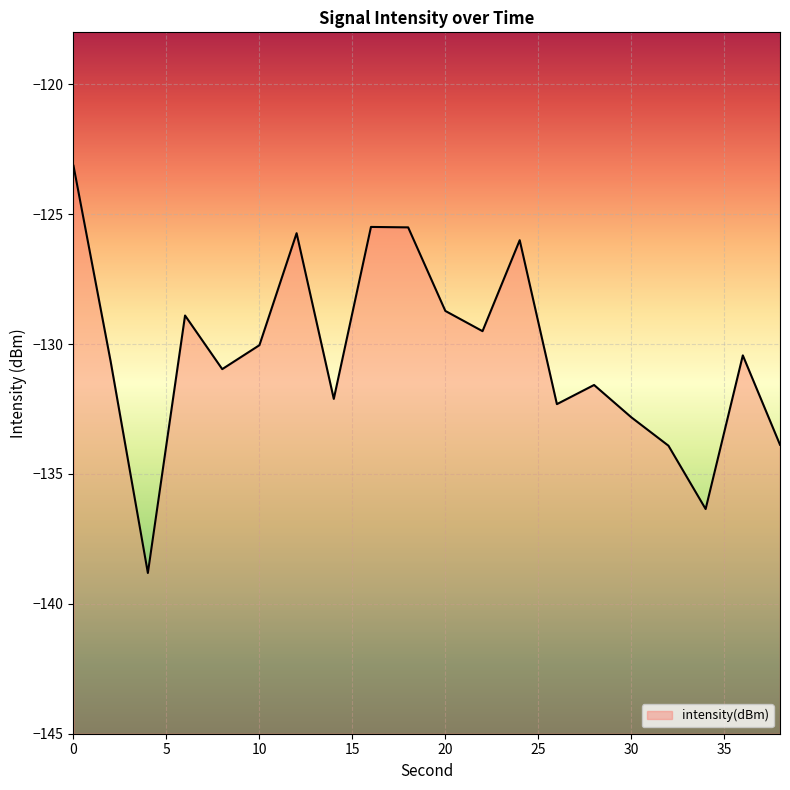

Between 28 and 20, which is larger?

20